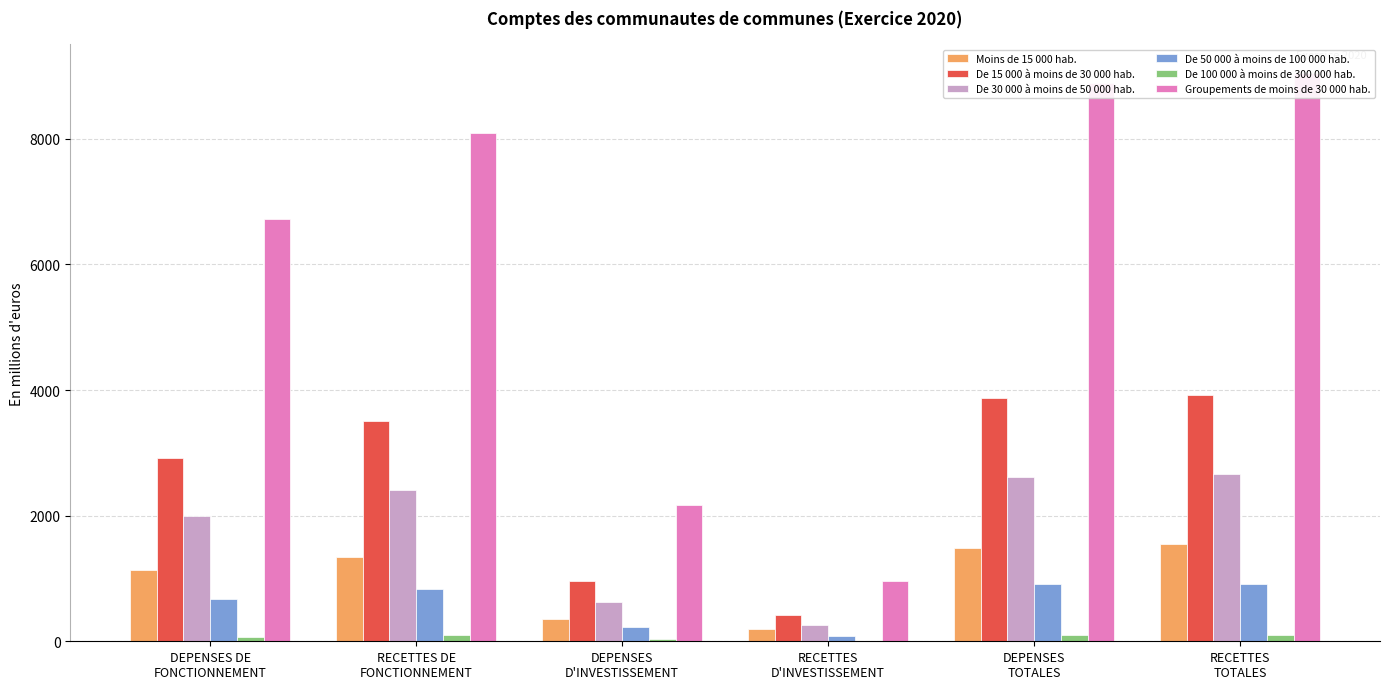

How many bars are there in total?

36